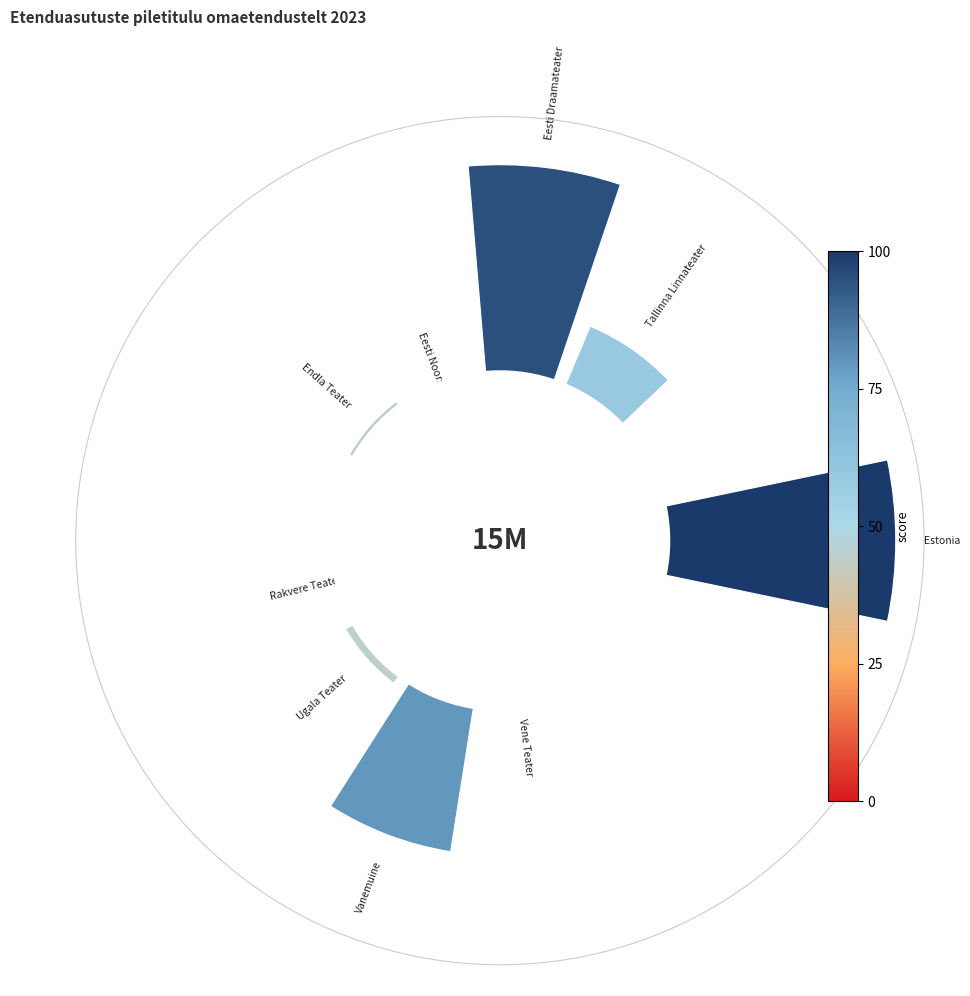

True or false: 12 accounts for 12% of the total.

False